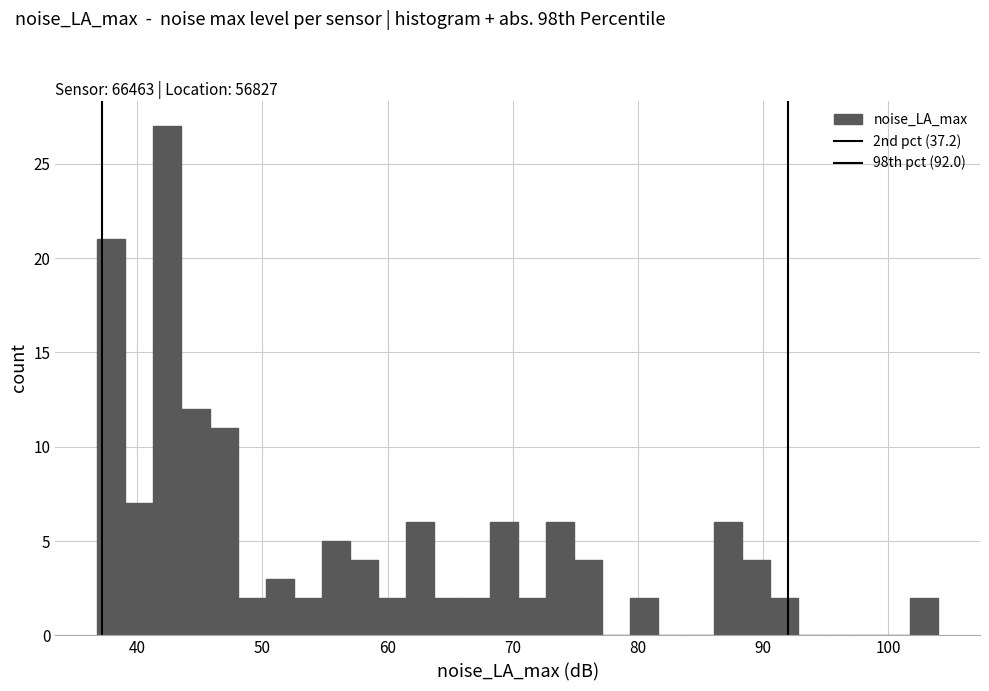

Read against the x-axis, roughly where is the centre of the tallest bar?

42